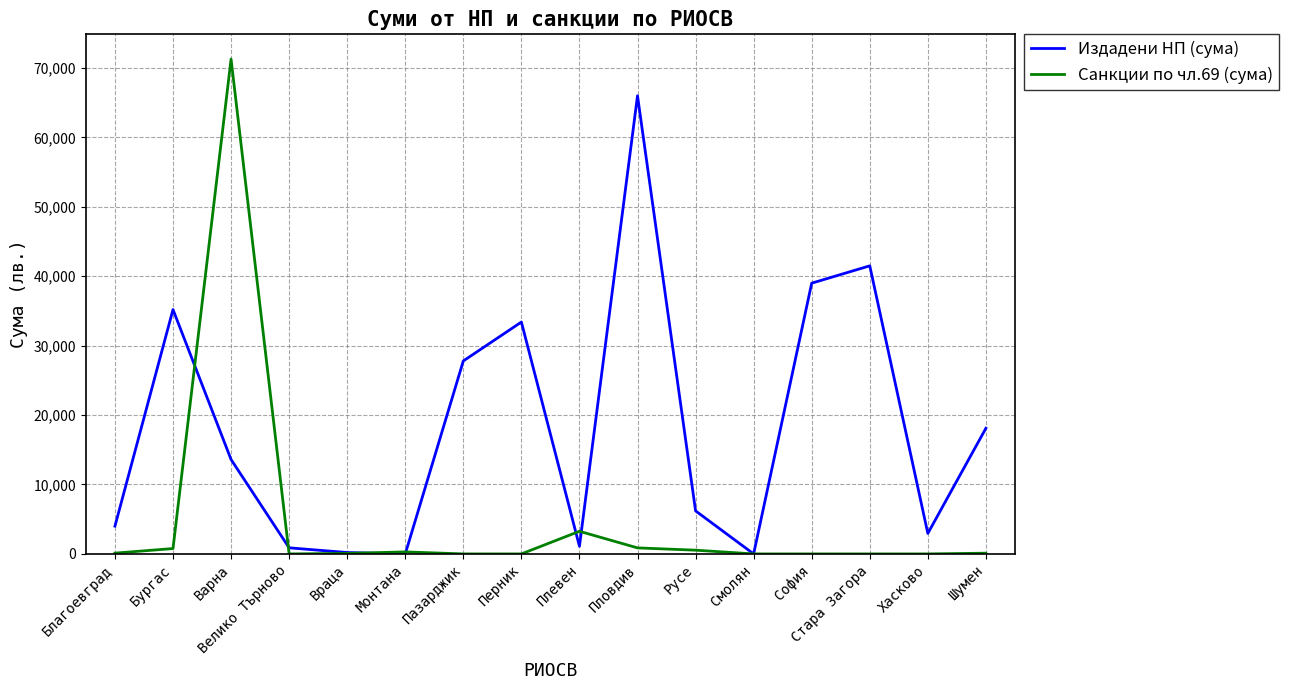

At which category is the sum across all series the highest?

Варна